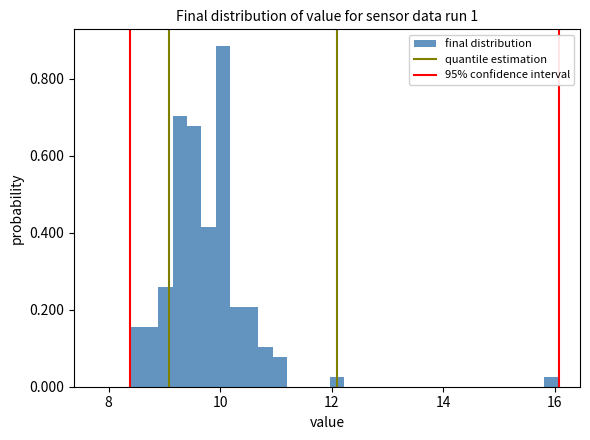

Read against the x-axis, roughly where is the centre of the tallest bar?

10.0